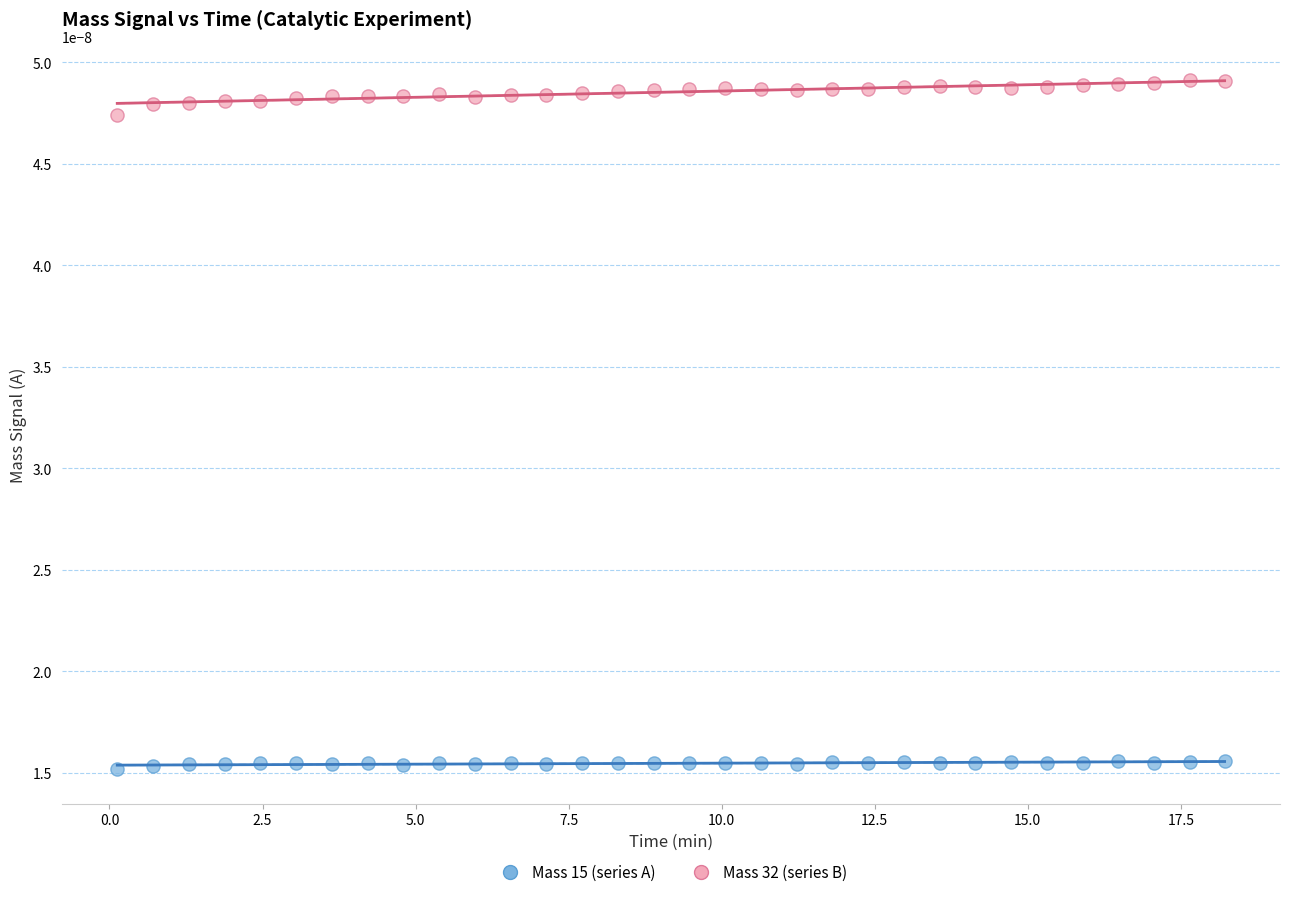

Which series reaches the maximum Y coordinate?

Mass 32 (series B)